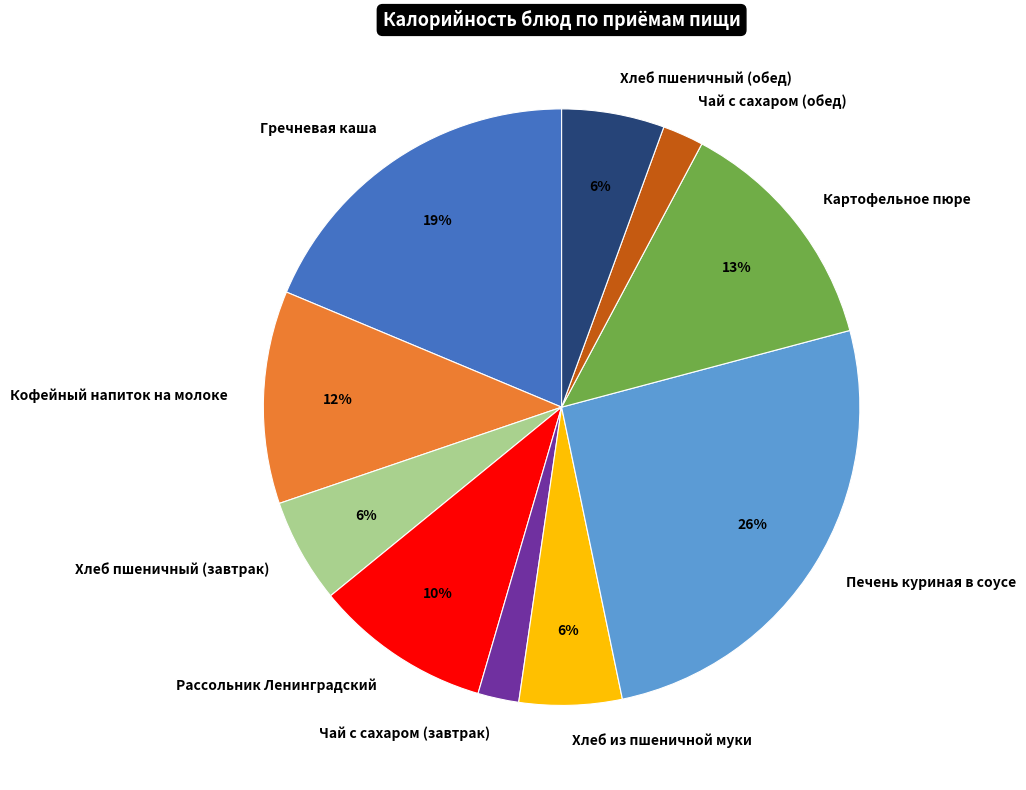

Combined, do Хлеб пшеничный (обед) and Хлеб пшеничный (завтрак) account for over 50%?

No